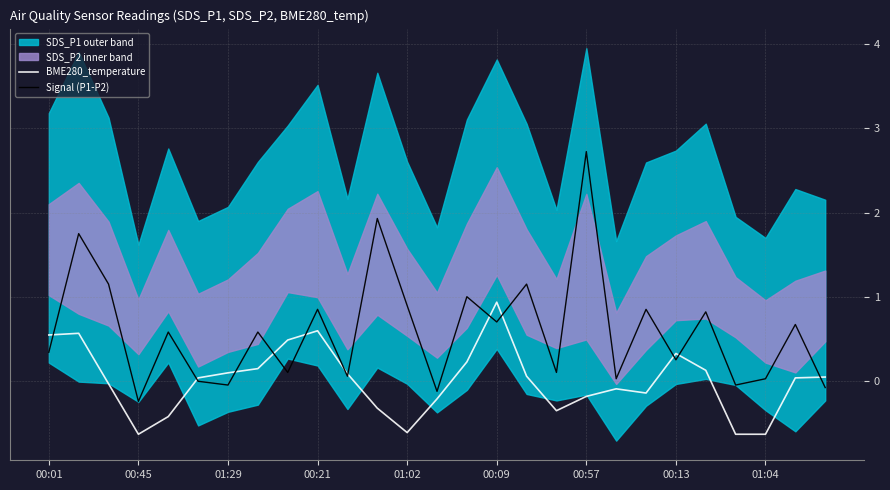

The Signal (P1-P2) series shows 0.8 at 22. True or false?

True